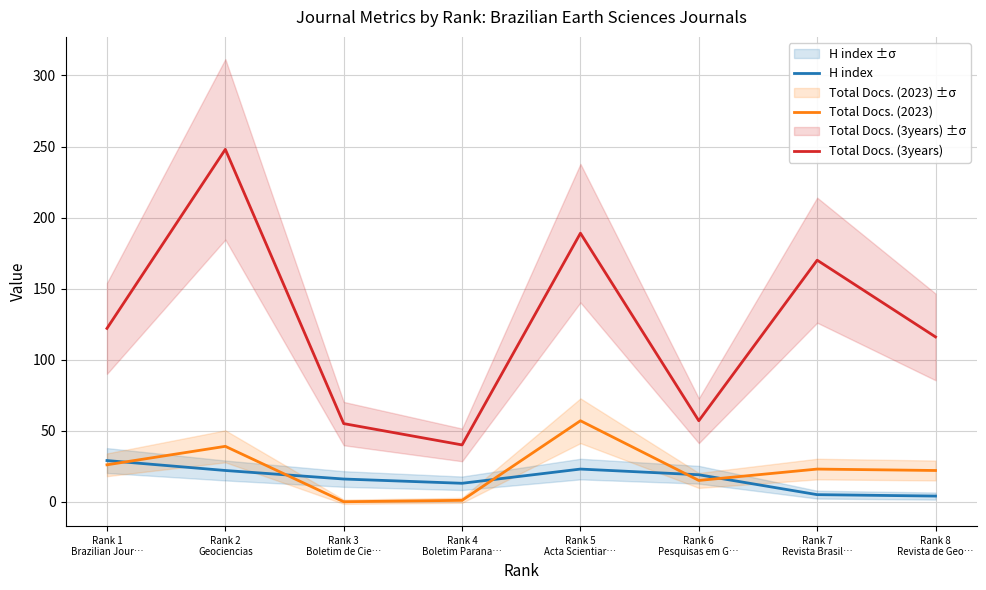

What position from the left is Rank 2
Geociencias?

2